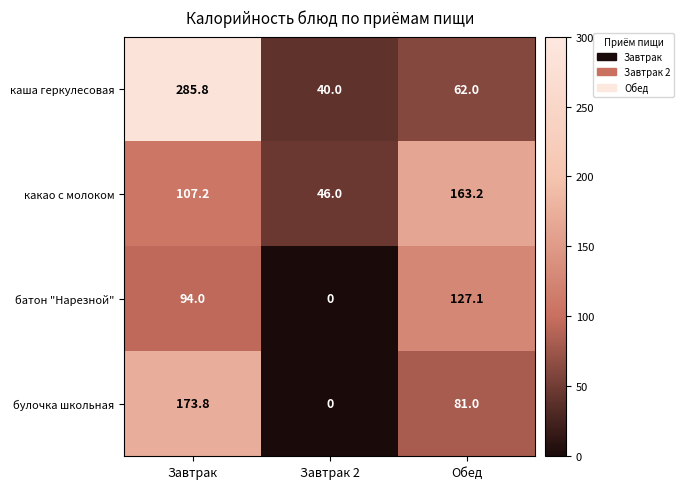

Between Завтрак 2 and Обед, which series saw the biggest shift?

батон "Нарезной"